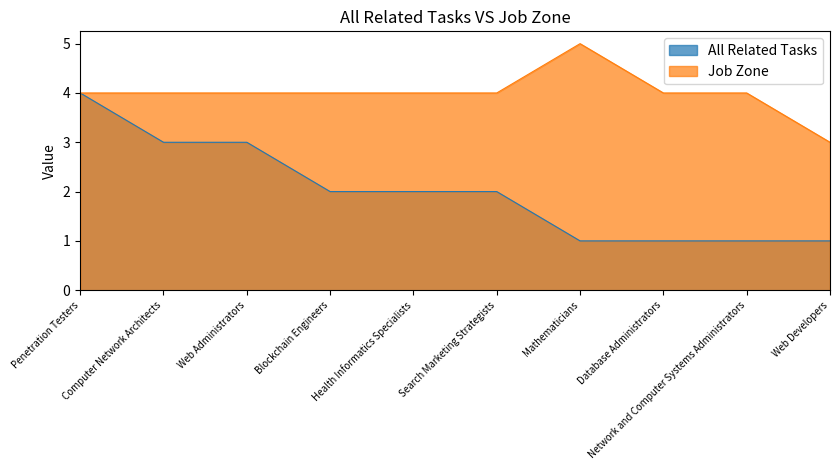

Does the chart have visible grid lines?

No